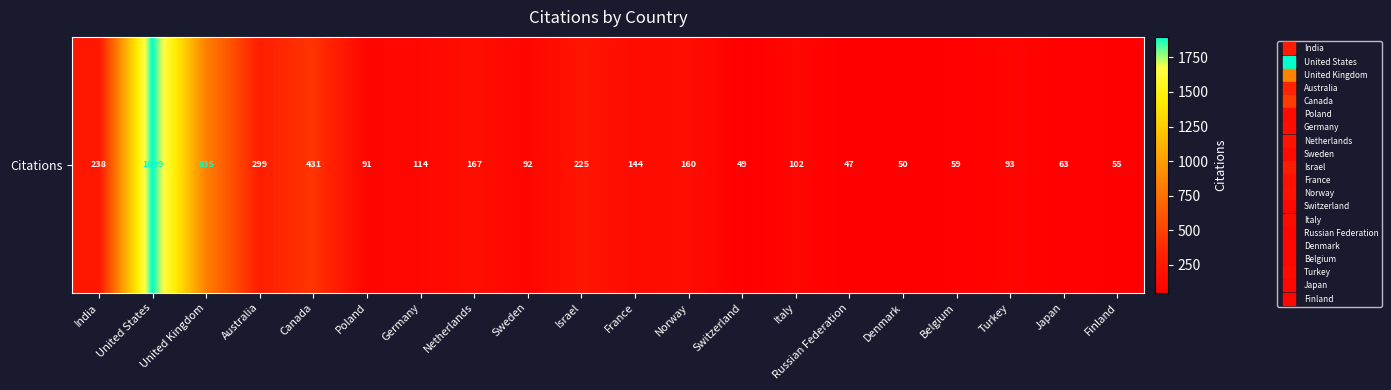

What is the difference between the maximum and minimum values?

1852